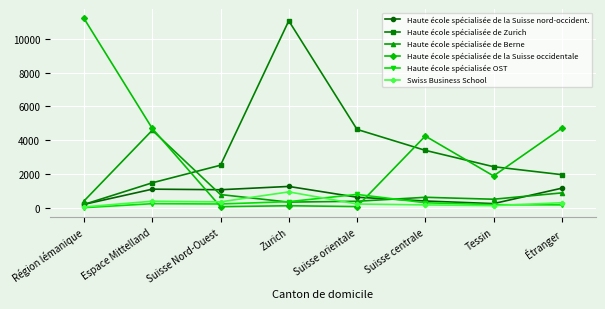

True or false: Haute école spécialisée de la Suisse occidentale and Haute école spécialisée OST intersect in this chart.

True